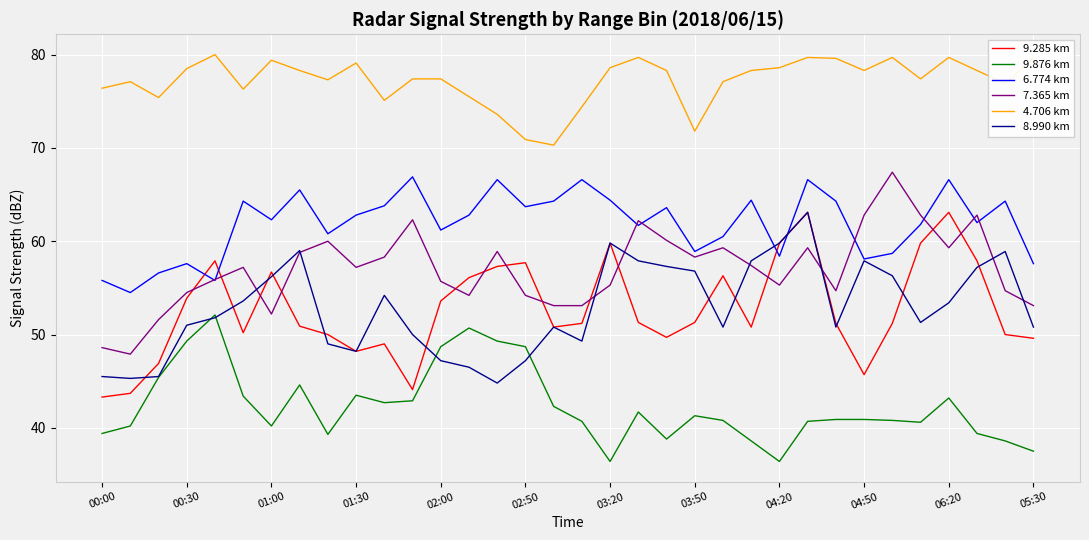

What is the greatest value displayed?

80.0